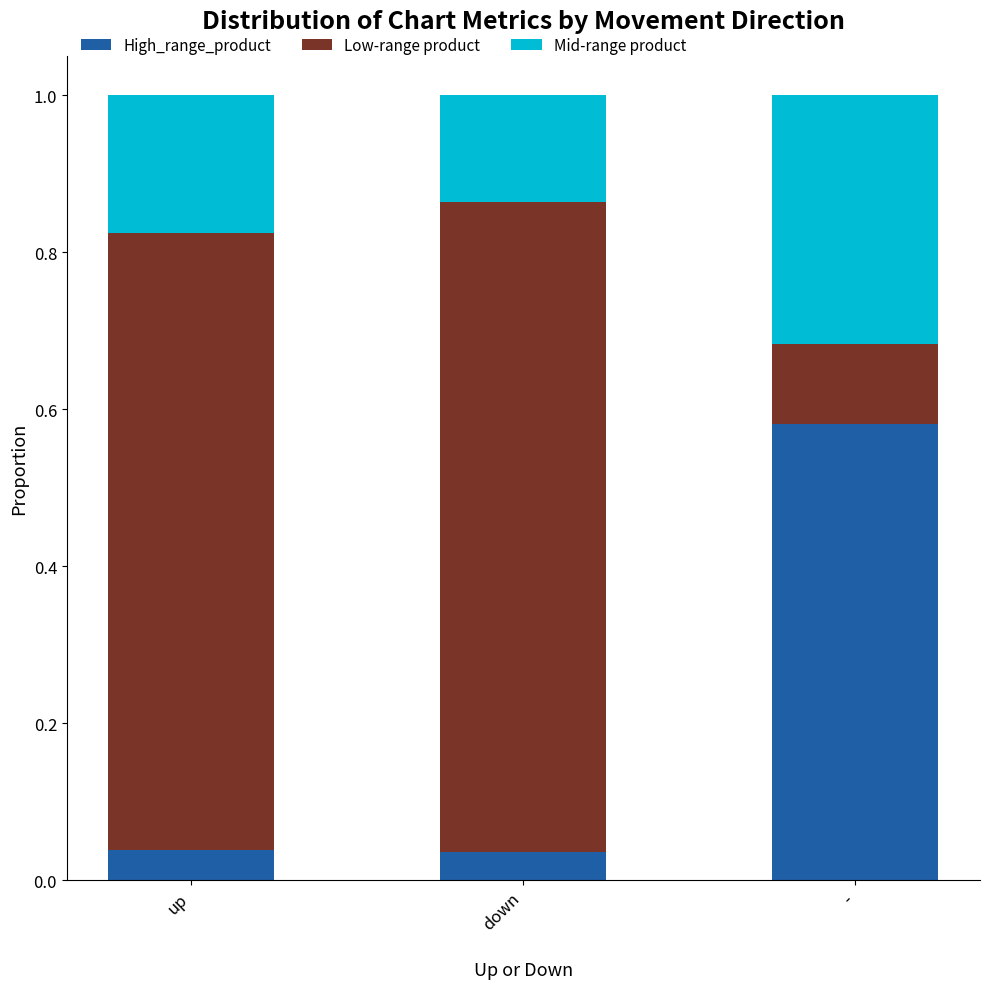

What is the total value across all series at down?

1.0